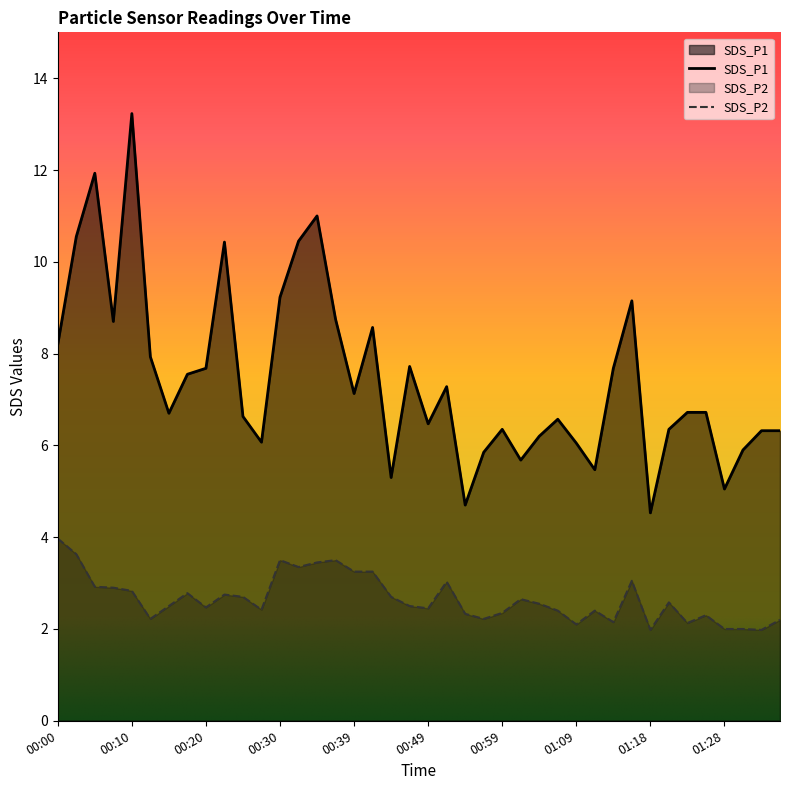

What is the smallest value displayed?

2.0